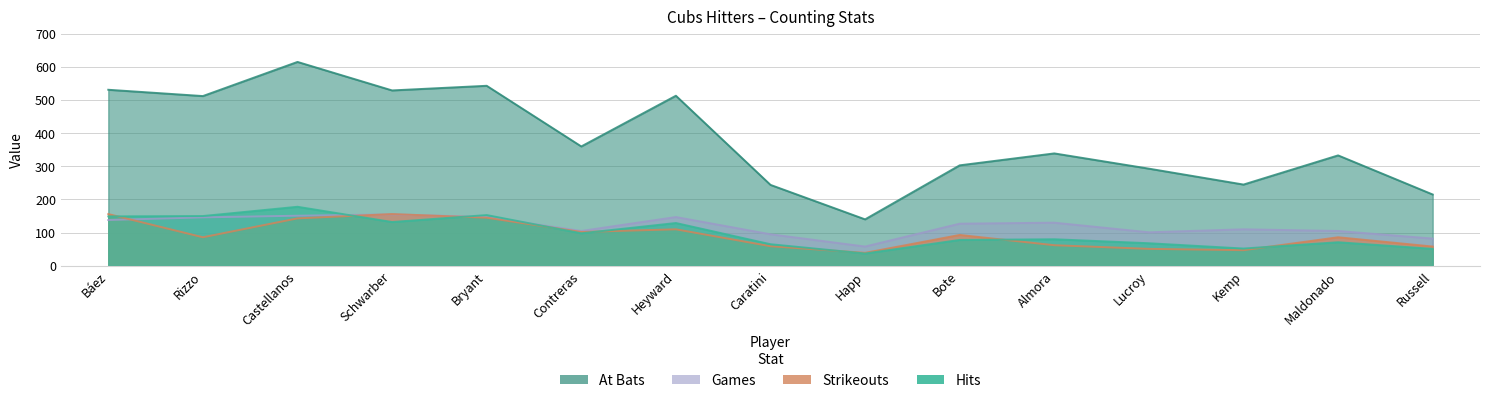

Which has a higher value, Schwarber or Rizzo?

Schwarber